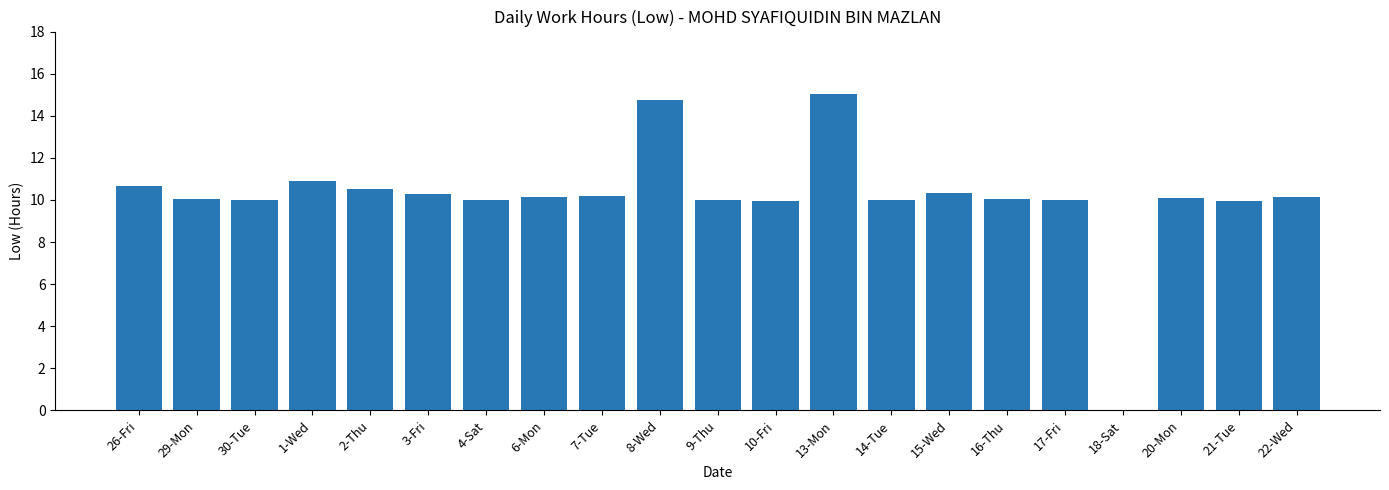

What is the sum of all values?

213.0